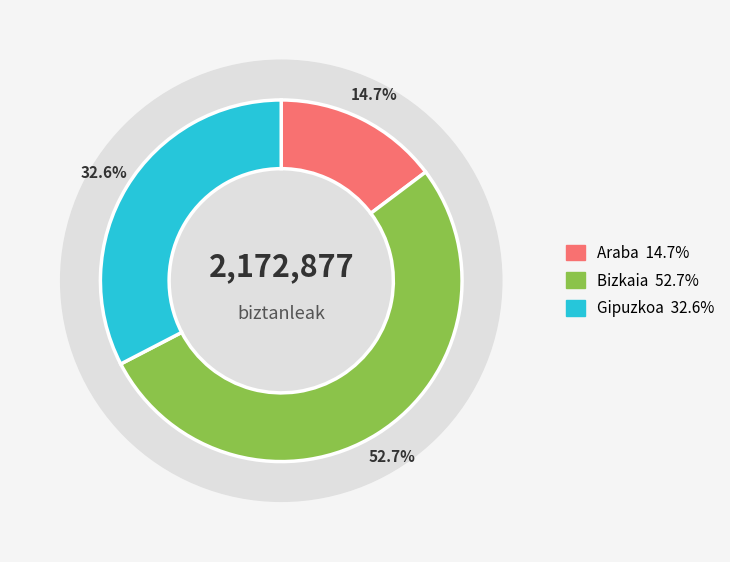

True or false: Bizkaia accounts for 46% of the total.

False